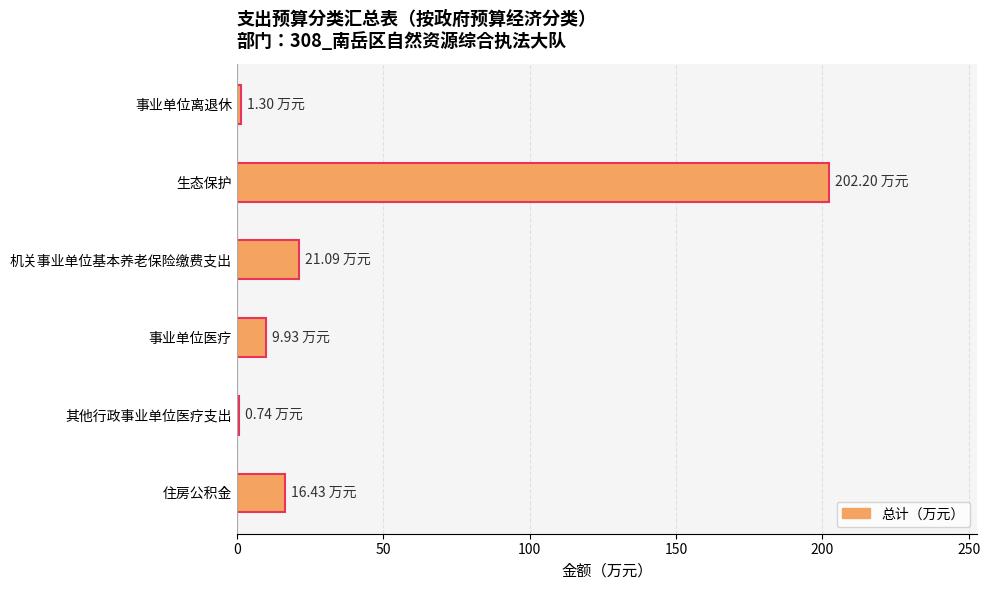

What is the greatest value displayed?

202.2